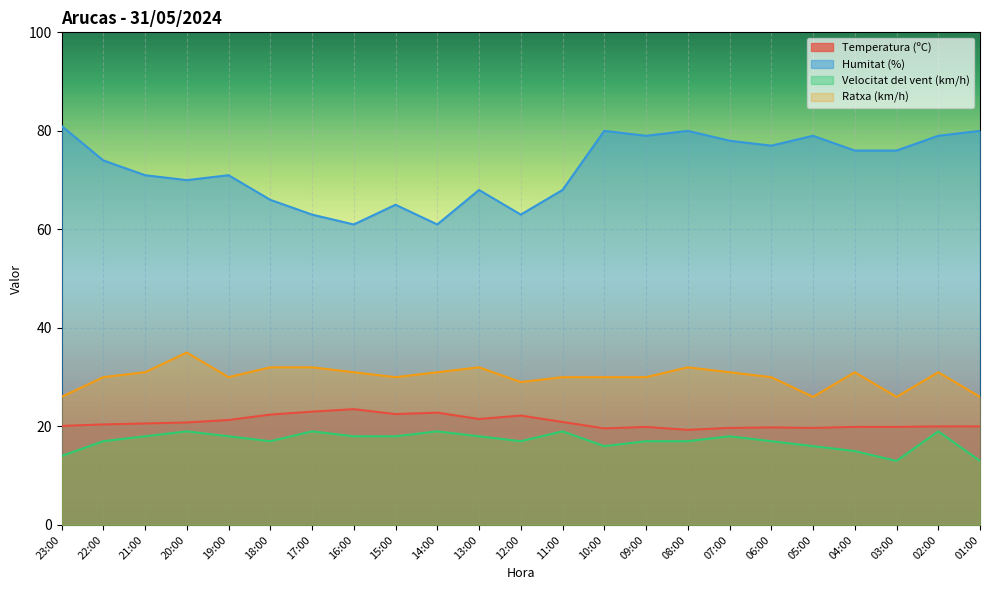

True or false: Temperatura (ºC) and Ratxa (km/h) intersect in this chart.

False